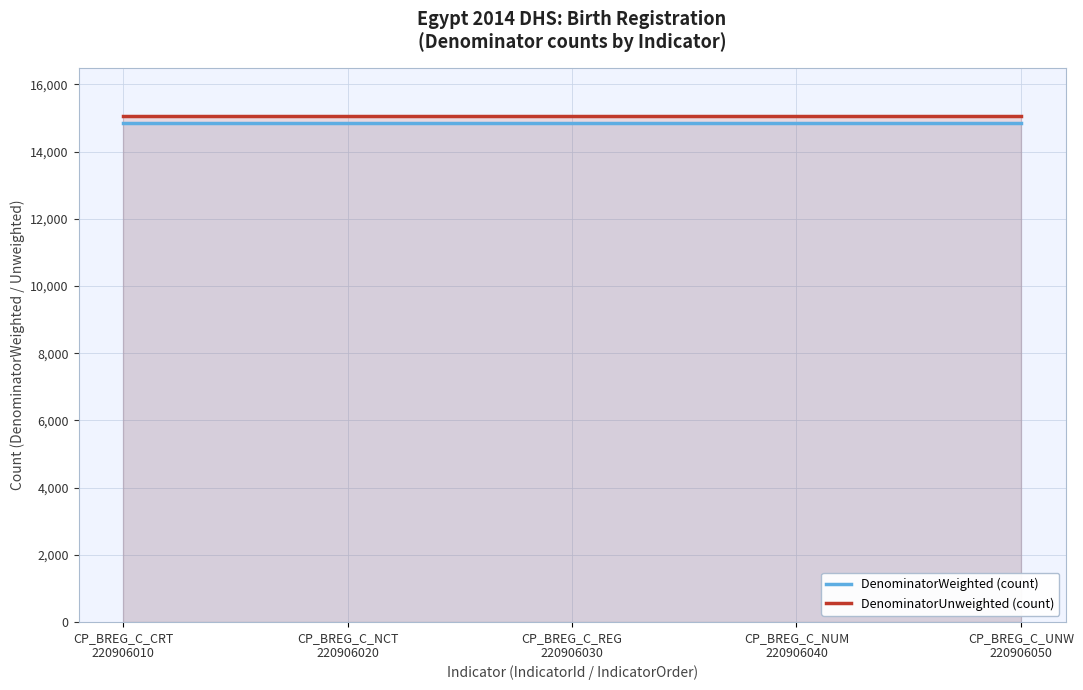

Count the number of categories in the chart.

5